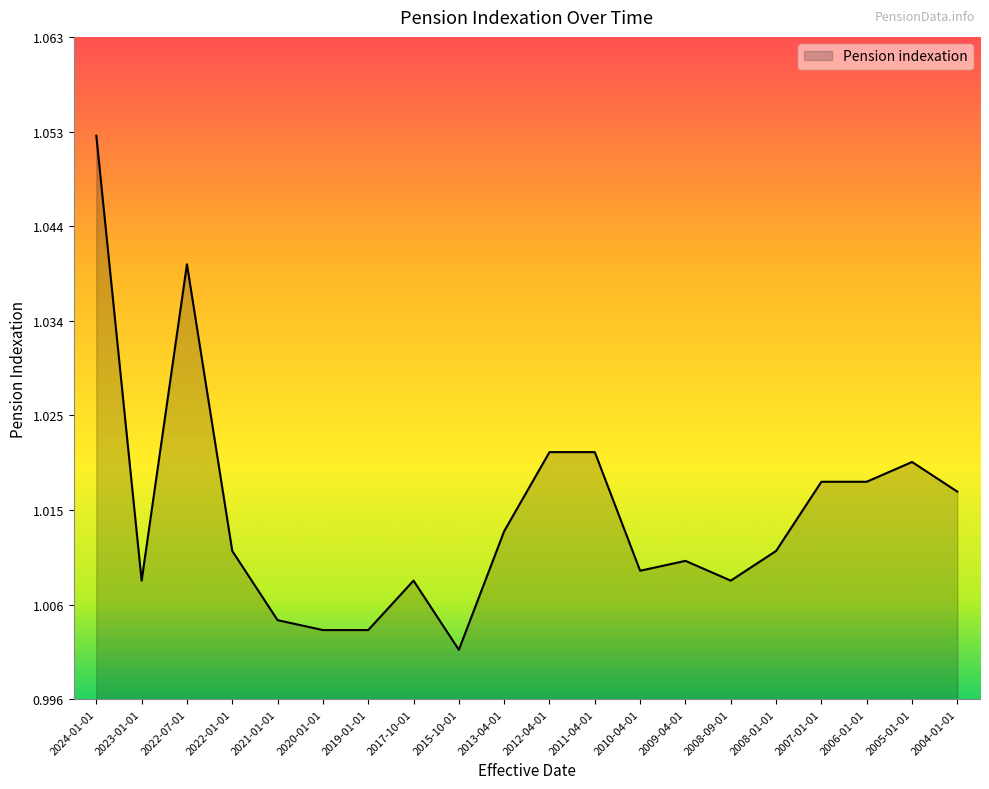

Between 2006-01-01 and 2013-04-01, which is larger?

2006-01-01